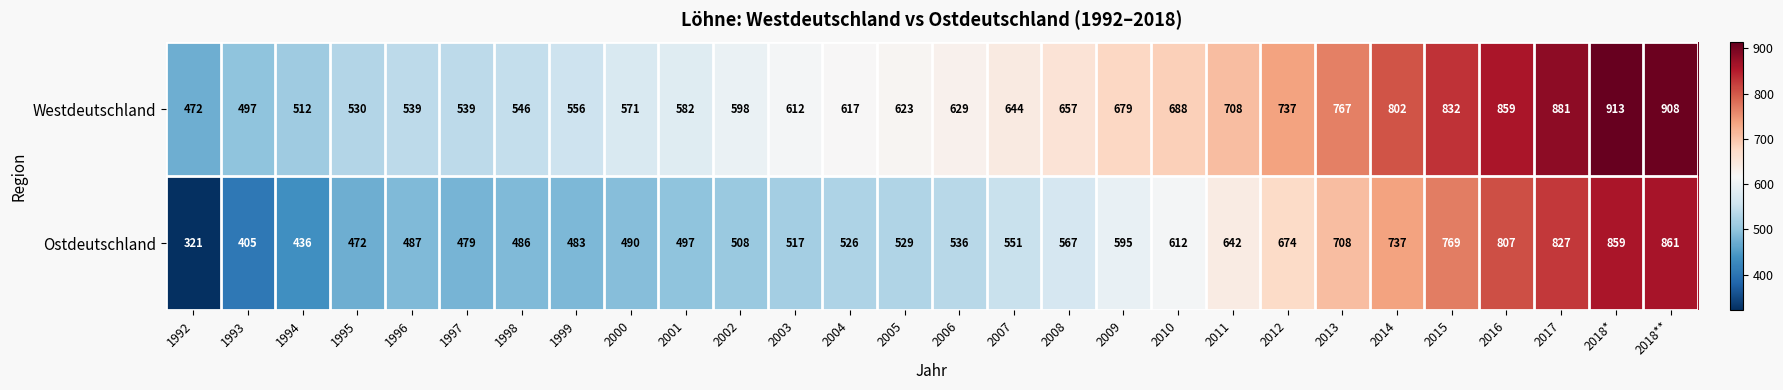

Rank the series by their average value, from lowest to highest.

Ostdeutschland, Westdeutschland